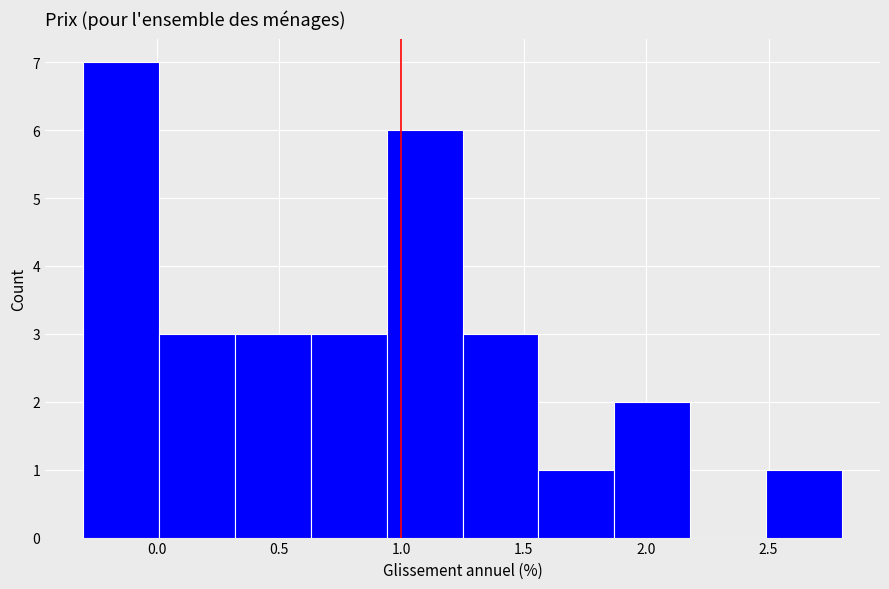

Reading left to right, transcribe this chart: for each bar, give the range it covers on the x-axis and its height. Neither the bar edges nor the heights are printed on the chart, so give them approximately, as read against the axes.

-0.30 to 0.01: 7
0.01 to 0.32: 3
0.32 to 0.63: 3
0.63 to 0.94: 3
0.94 to 1.25: 6
1.25 to 1.56: 3
1.56 to 1.87: 1
1.87 to 2.18: 2
2.18 to 2.49: 0
2.49 to 2.80: 1